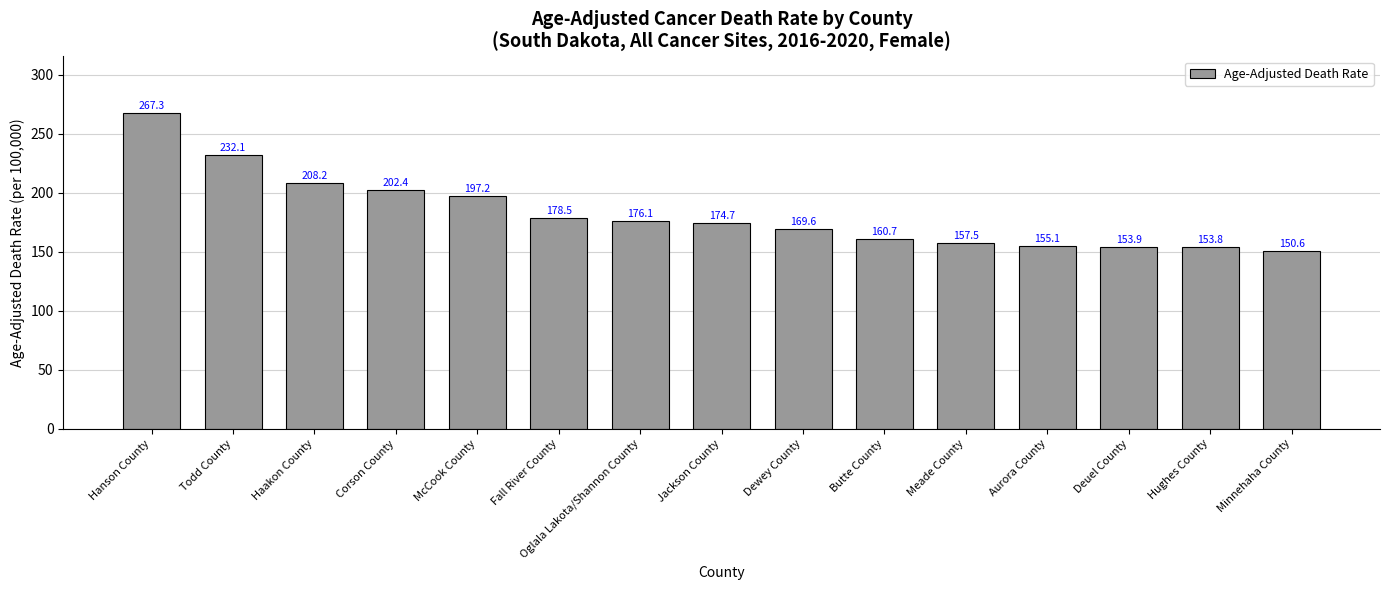

What is the label of the 13th bar from the right?

Haakon County